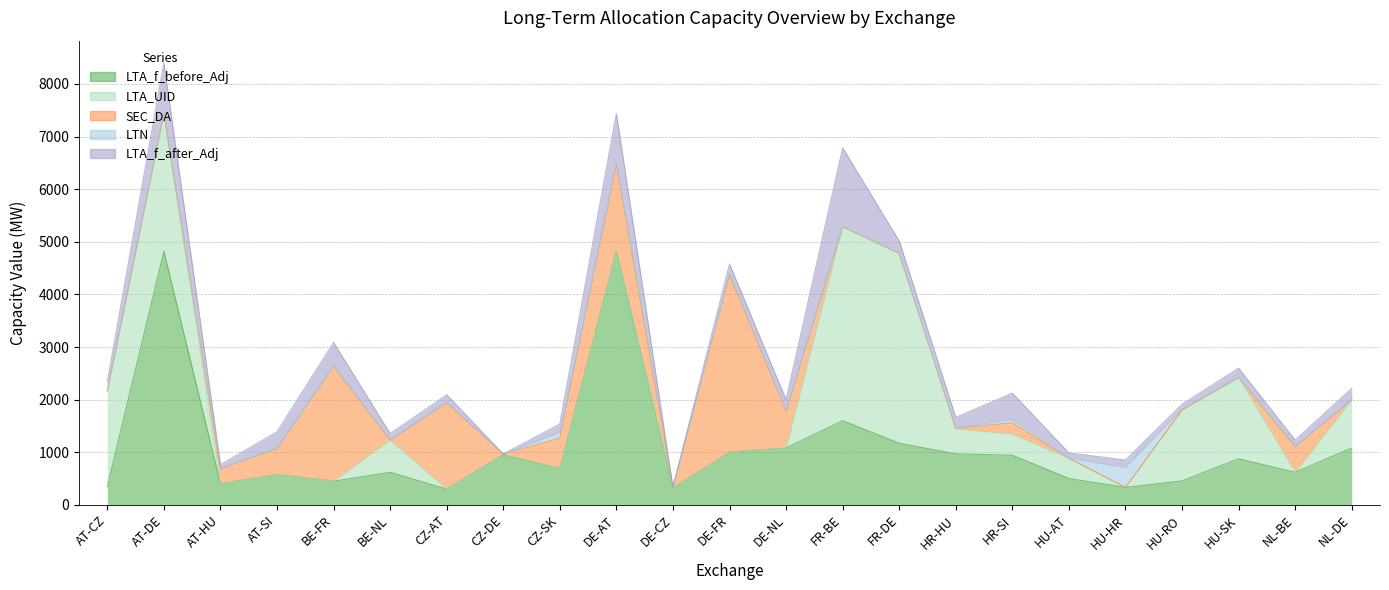

How many data points does each series have?

23